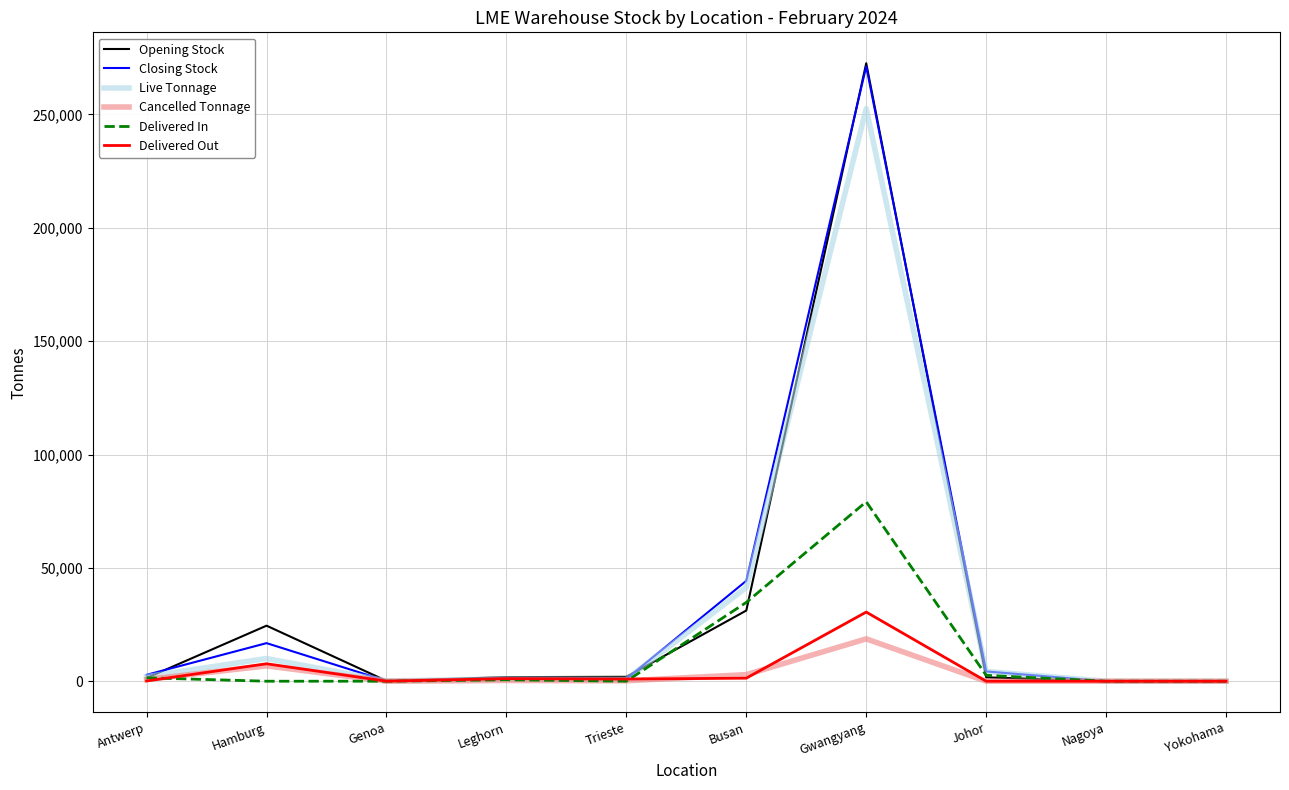

Which series has the largest range (max minus min)?

Opening Stock